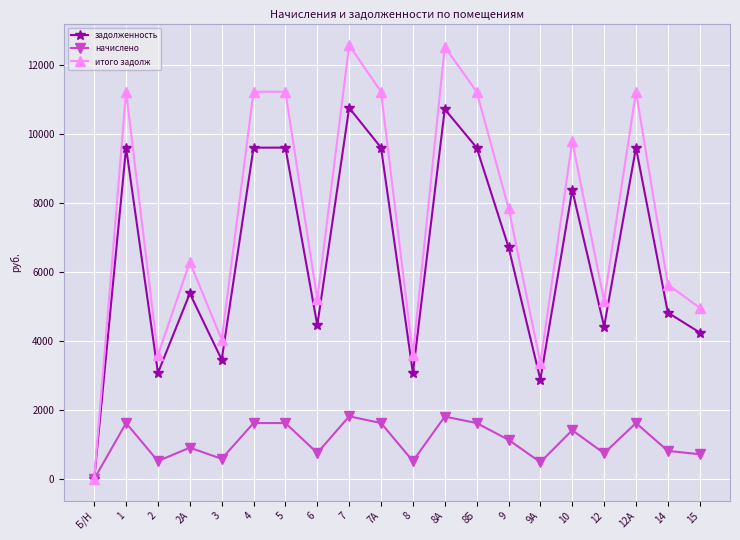

What is the spread (max minus min) of values at 15?

4243.2